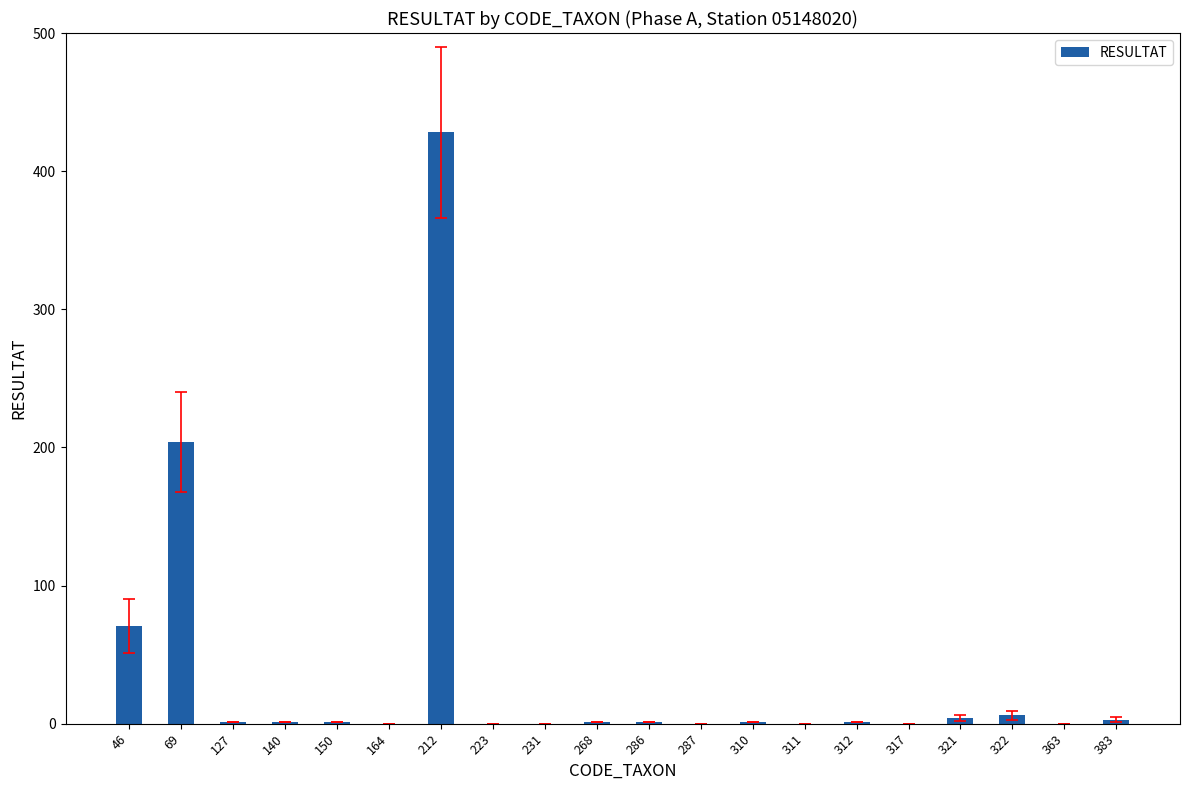

Count the number of categories in the chart.

20